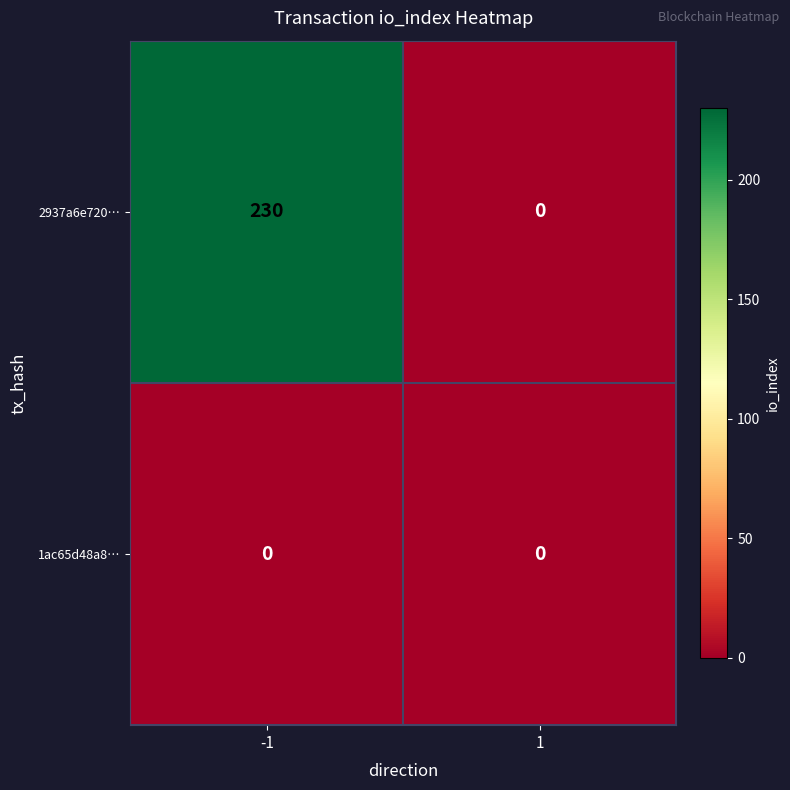

Reading left to right, transcribe all the data shown in this chart.

2937a6e720…: 230	0
1ac65d48a8…: 0	0